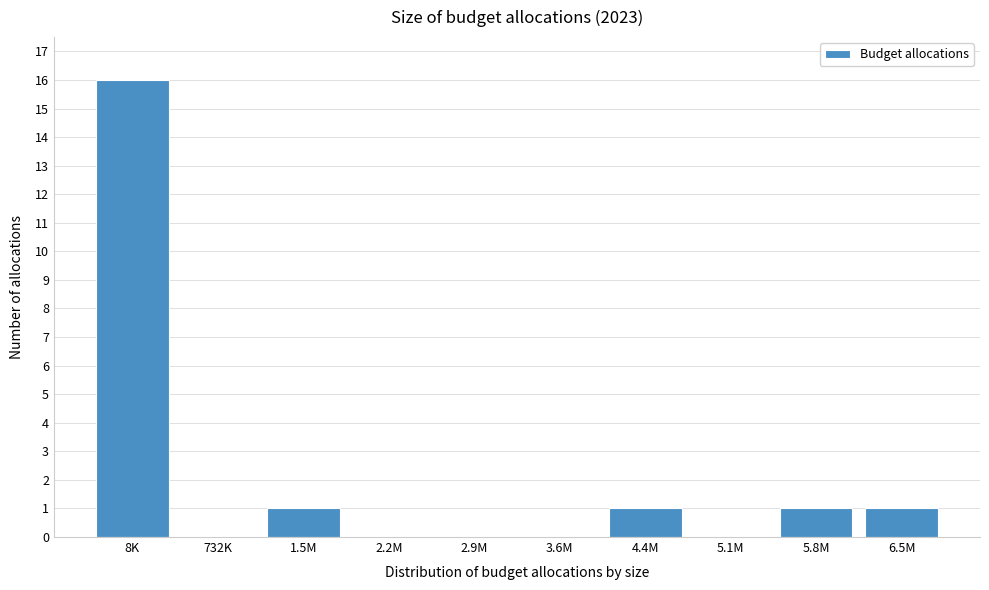

Reading right to left, list all the values displayed in this chart.

6.5M=1	5.8M=1	5.1M=0	4.4M=1	3.6M=0	2.9M=0	2.2M=0	1.5M=1	732K=0	8K=16